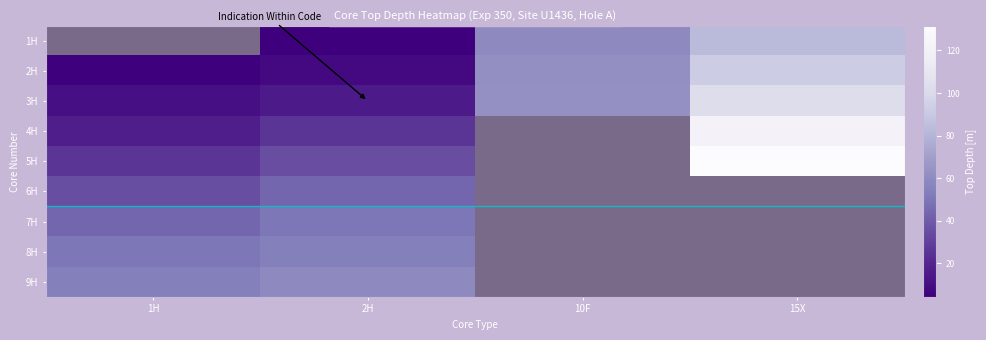

Which series changed the most between 2 and 8?

15X